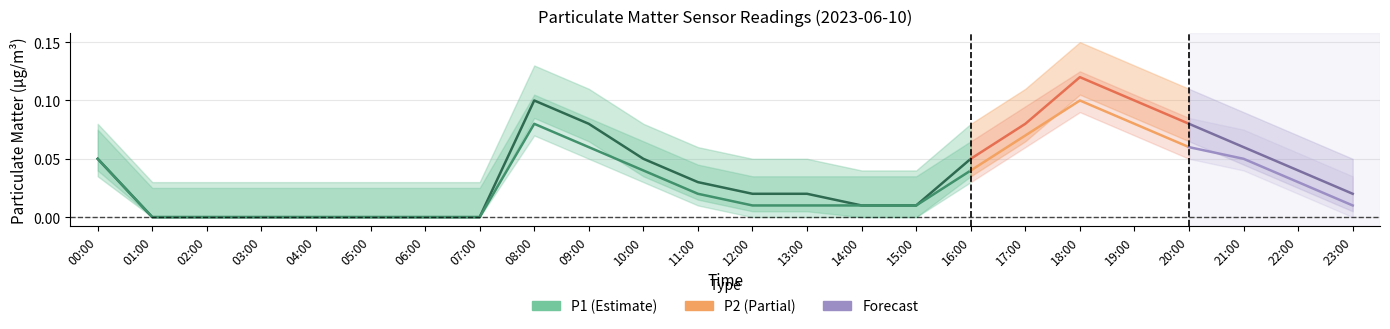

True or false: P2 has a value of 0.0 at 13:00.

False